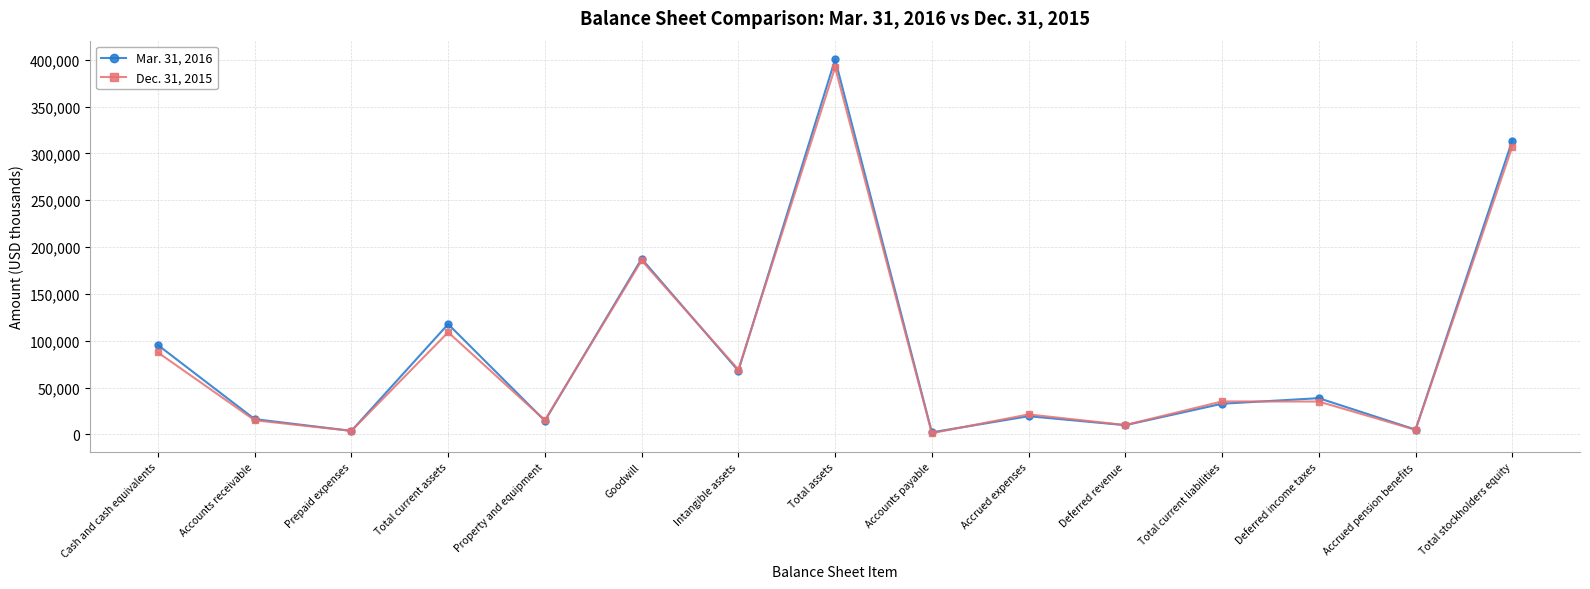

What is the label of the 12th point from the right?

Total current assets